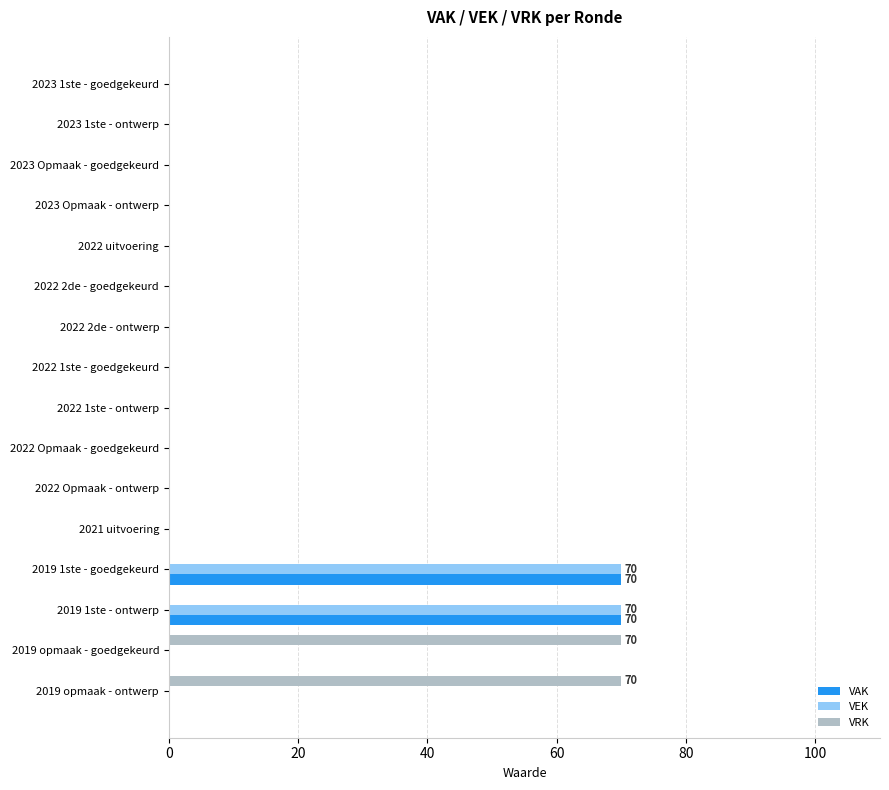

What is the sum of all VEK values?

140